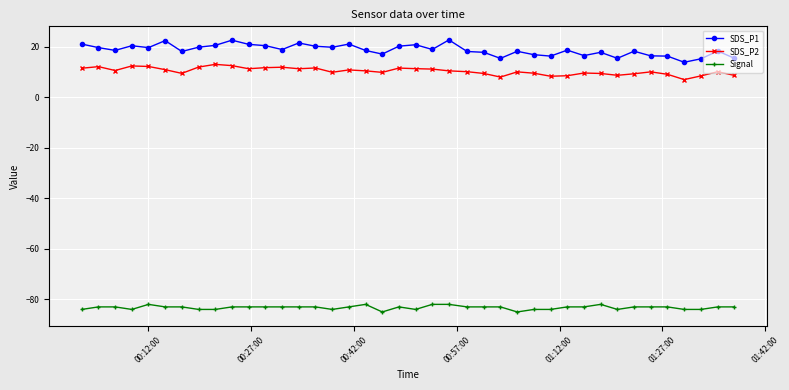

Which series has the largest total across all categories?

SDS_P1